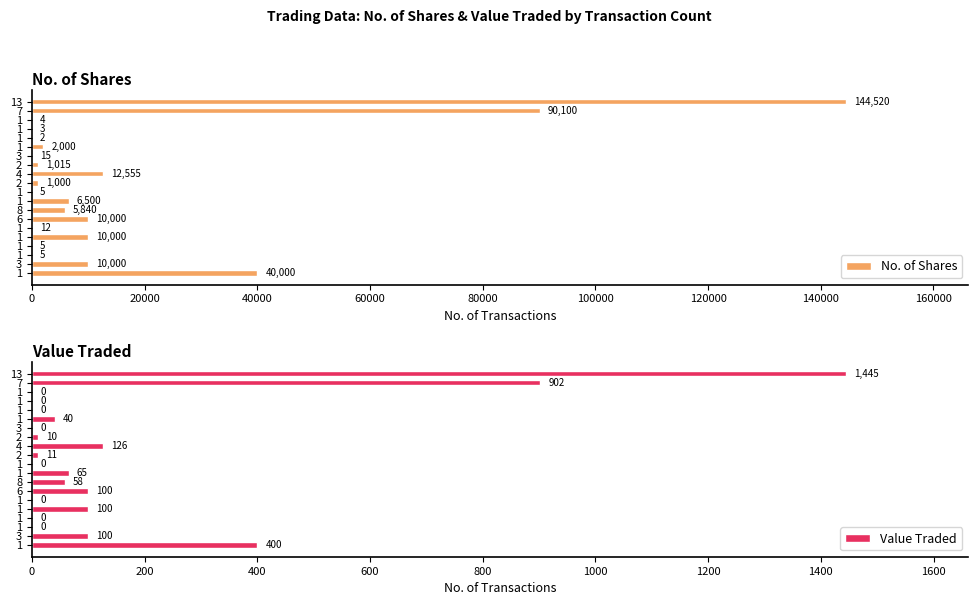

Rank the series by their maximum value, from highest to lowest.

No. of Shares, Value Traded